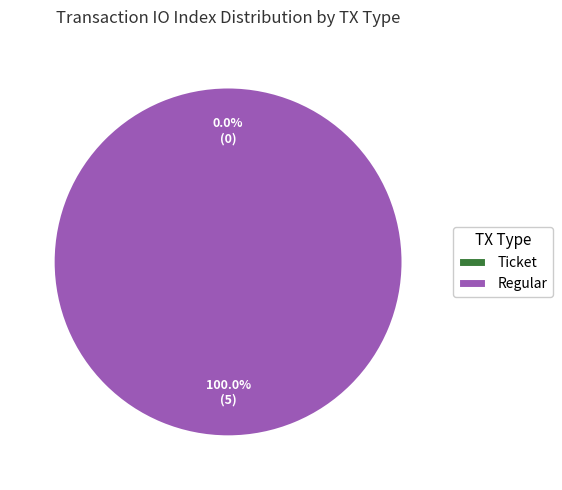

True or false: Ticket accounts for 13% of the total.

False